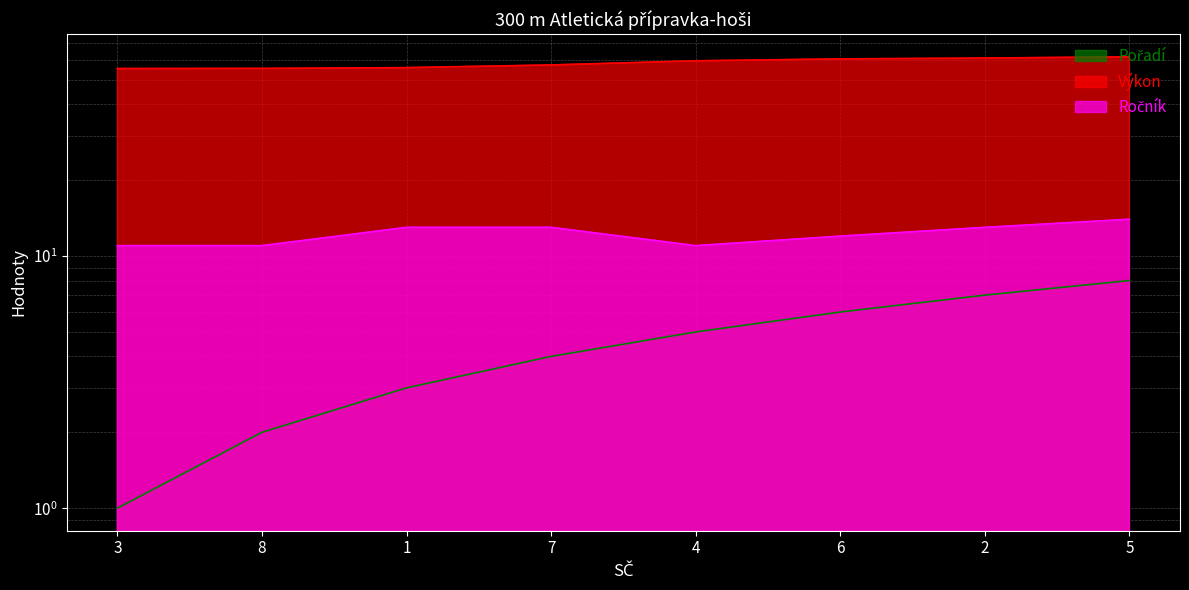

Which series has the widest spread of values?

Pořadí